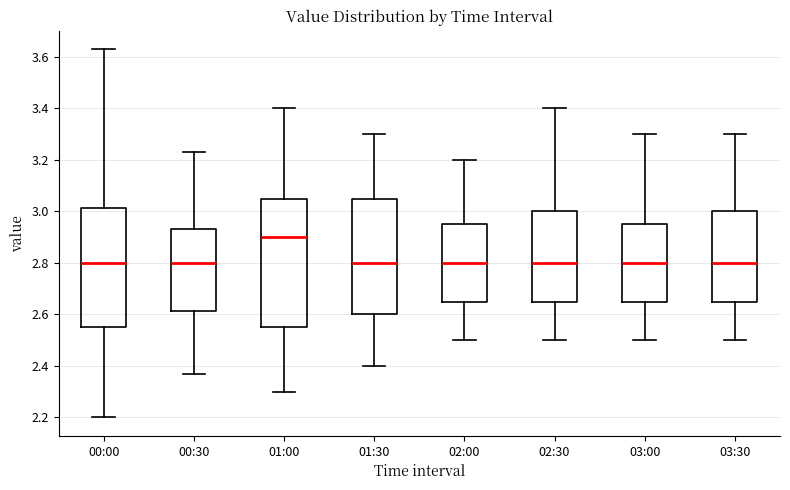

Reading left to right, transcribe this box plot: for each box, give where its median line is, the range the box spans, and where its two whiskers end, as read against the y-axis. The values are not printed on the chart, so give them approximately, as read against the axis.

00:00: median 2.80, box 2.56 to 3.02, whiskers 2.20 to 3.64
00:30: median 2.80, box 2.62 to 2.94, whiskers 2.38 to 3.24
01:00: median 2.90, box 2.56 to 3.06, whiskers 2.30 to 3.40
01:30: median 2.80, box 2.60 to 3.06, whiskers 2.40 to 3.30
02:00: median 2.80, box 2.66 to 2.96, whiskers 2.50 to 3.20
02:30: median 2.80, box 2.66 to 3.00, whiskers 2.50 to 3.40
03:00: median 2.80, box 2.66 to 2.96, whiskers 2.50 to 3.30
03:30: median 2.80, box 2.66 to 3.00, whiskers 2.50 to 3.30